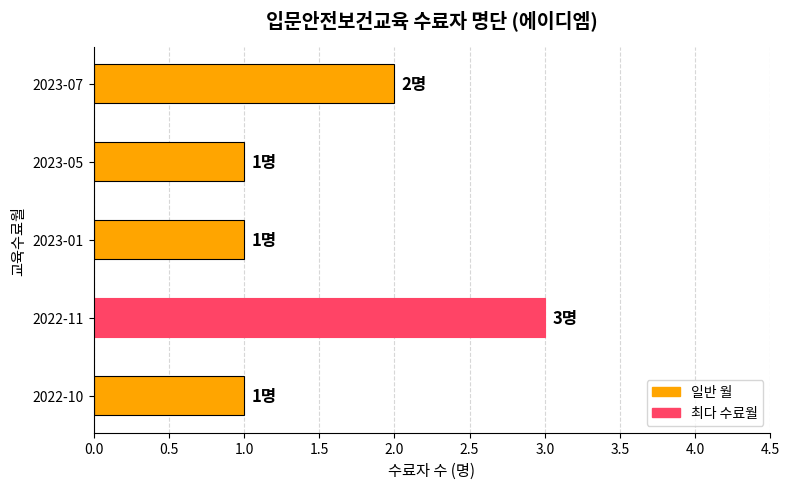

What is the maximum value shown in the chart?

3